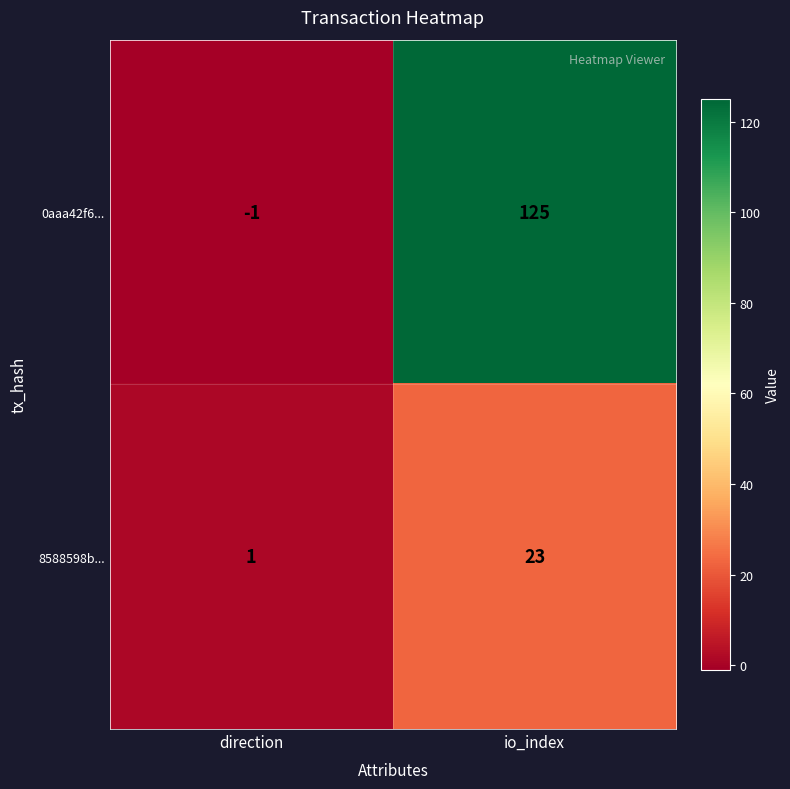

Reading left to right, list all the values displayed in this chart.

0aaa42f6...: direction=-1	io_index=125
8588598b...: direction=1	io_index=23